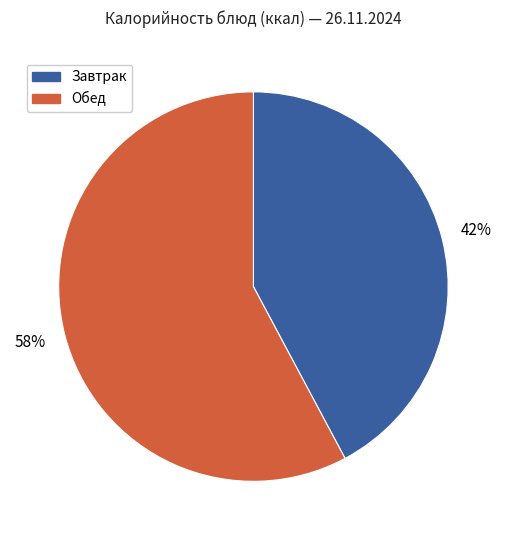

To the nearest percent, what is the difference between the largest and smallest slice percentages?

16%